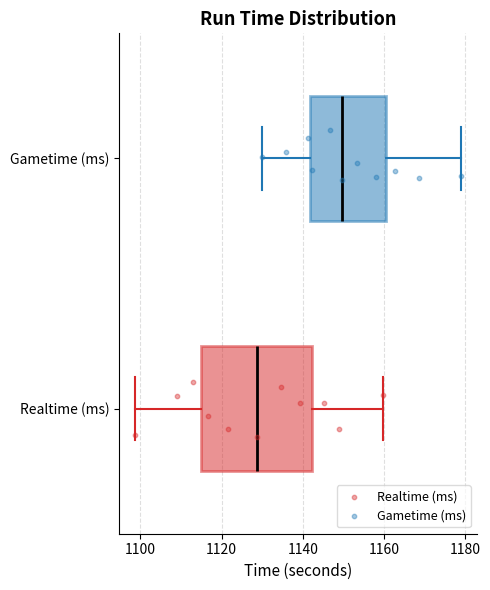

Reading bottom to top, transcribe this box plot: for each box, give where its median line is, the range the box spans, and where its two whiskers end, as read against the x-axis. The values are not printed on the chart, so give them approximately, as read against the axis.

Realtime (ms): median 1128, box 1114 to 1142, whiskers 1098 to 1160
Gametime (ms): median 1150, box 1142 to 1160, whiskers 1130 to 1178